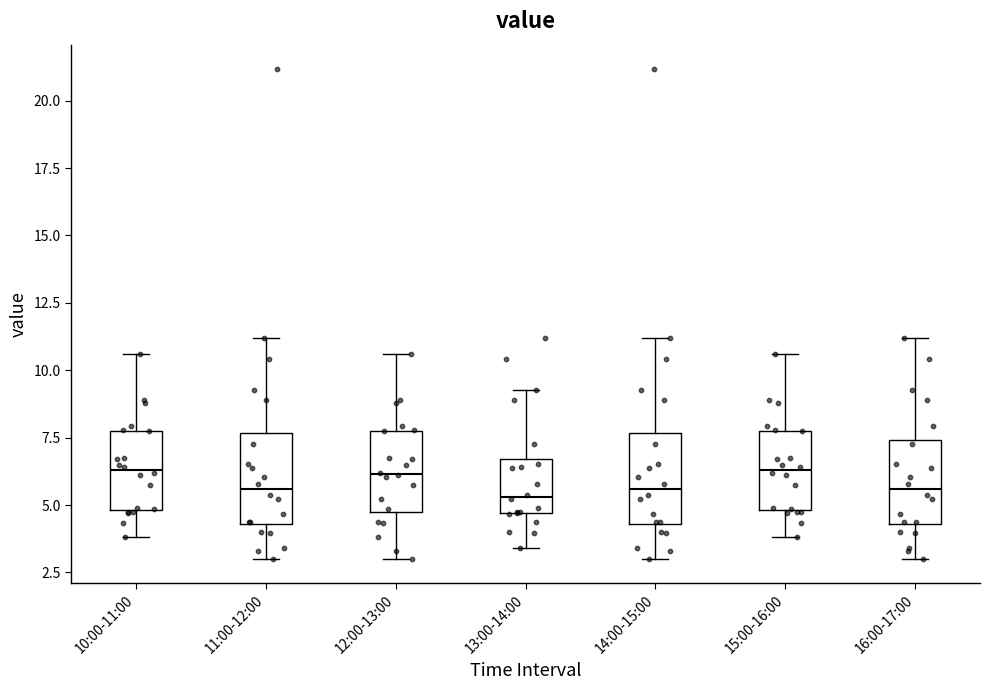

Reading left to right, read every box against the y-axis: the position of its median line, the range the box covers, and the ends of its whiskers. The values are not printed on the chart, so give them approximately, as read against the axis.

10:00-11:00: median 6.5, box 5.0 to 8.0, whiskers 4.0 to 10.5
11:00-12:00: median 5.5, box 4.5 to 7.5, whiskers 3.0 to 11.0
12:00-13:00: median 6.0, box 4.5 to 8.0, whiskers 3.0 to 10.5
13:00-14:00: median 5.5, box 4.5 to 6.5, whiskers 3.5 to 9.5
14:00-15:00: median 5.5, box 4.5 to 7.5, whiskers 3.0 to 11.0
15:00-16:00: median 6.5, box 5.0 to 8.0, whiskers 4.0 to 10.5
16:00-17:00: median 5.5, box 4.5 to 7.5, whiskers 3.0 to 11.0